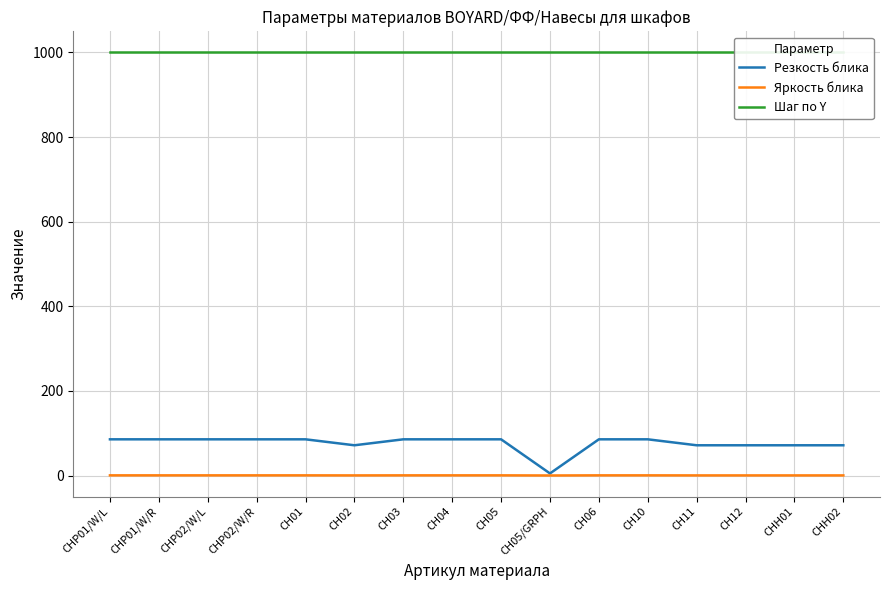

Reading left to right, what are all the values shown in this chart?

Резкость блика: 85.8	85.8	85.8	85.8	85.8	71.7	85.8	85.8	85.8	5.1	85.8	85.8	71.7	71.7	71.7	71.7
Яркость блика: 0.6	0.6	0.6	0.6	0.6	0.5	0.6	0.6	0.6	0.3	0.6	0.6	0.5	0.5	0.5	0.5
Шаг по Y: 1000.0	1000.0	1000.0	1000.0	1000.0	1000.0	1000.0	1000.0	1000.0	1000.0	1000.0	1000.0	1000.0	1000.0	1000.0	1000.0